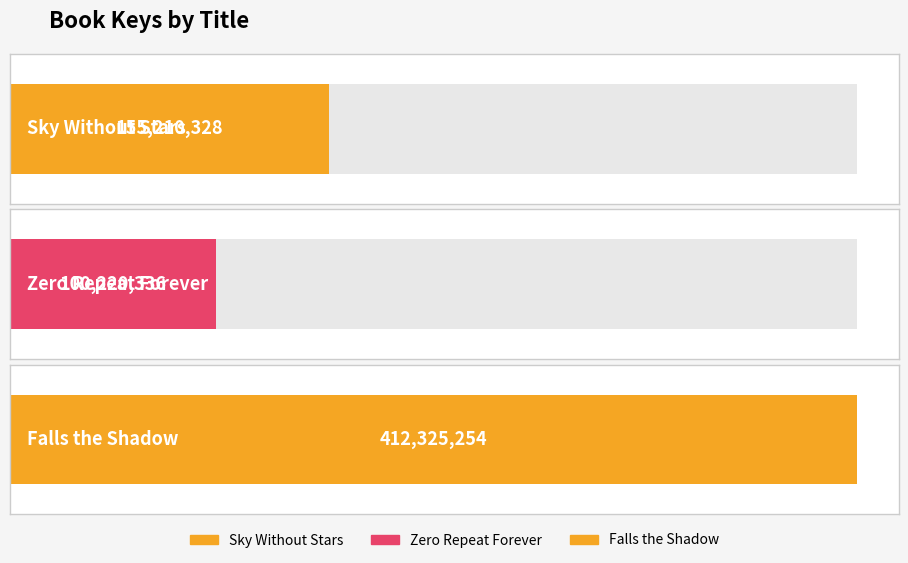

What position from the left is Zero Repeat Forever?

2